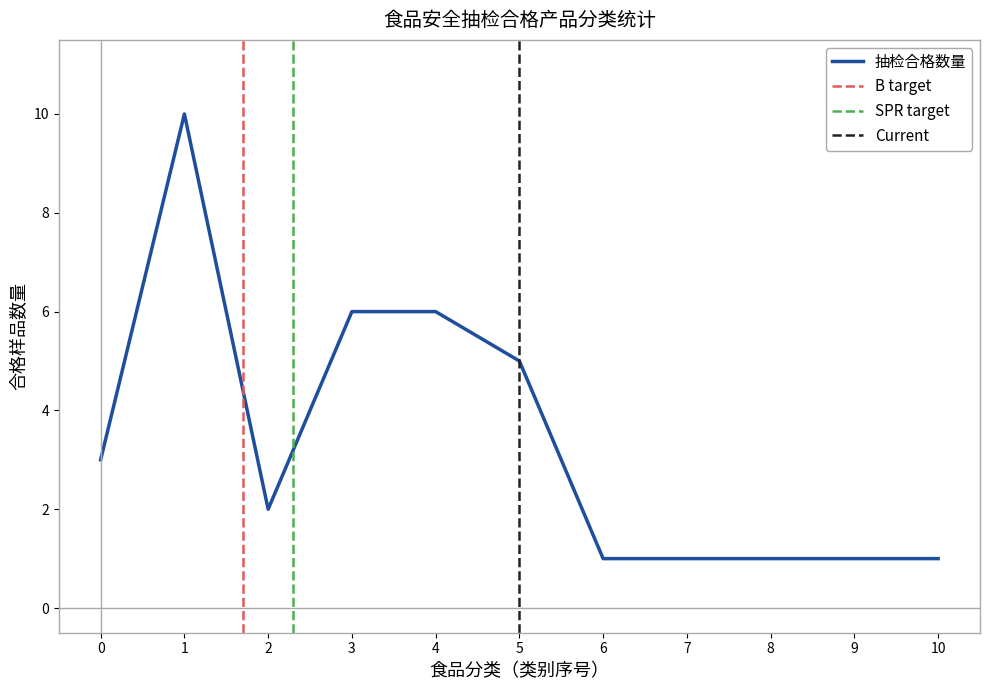

The 抽检合格数量 series shows 6 at 3. True or false?

True